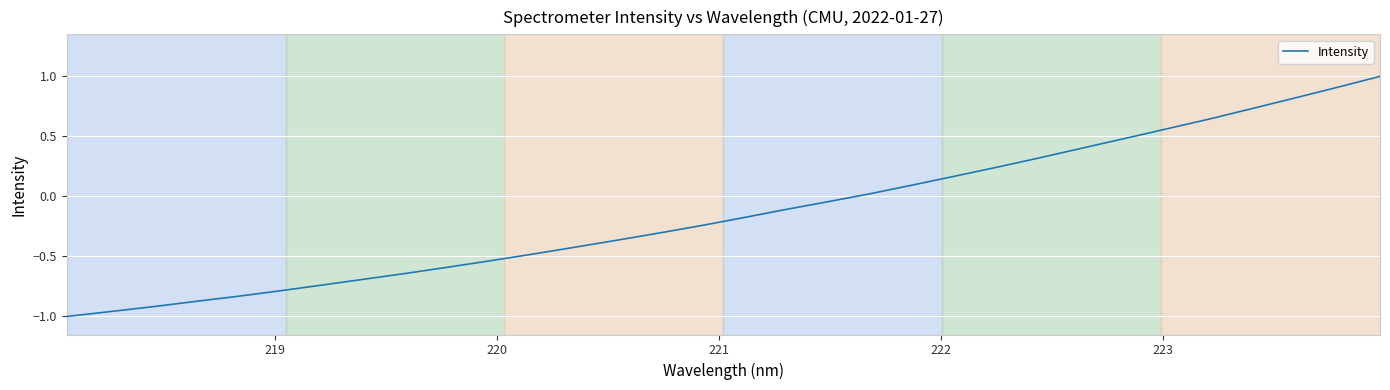

What is the greatest value displayed?

1.0